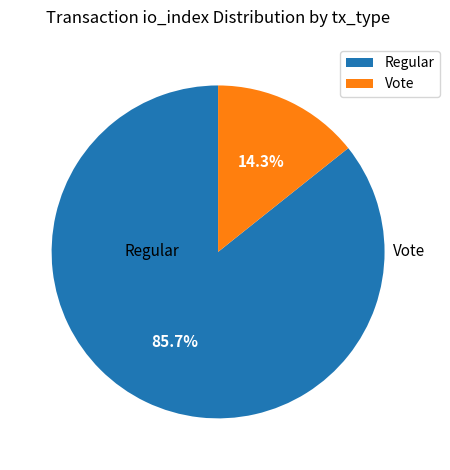

To the nearest percent, what portion does Regular represent?

86%